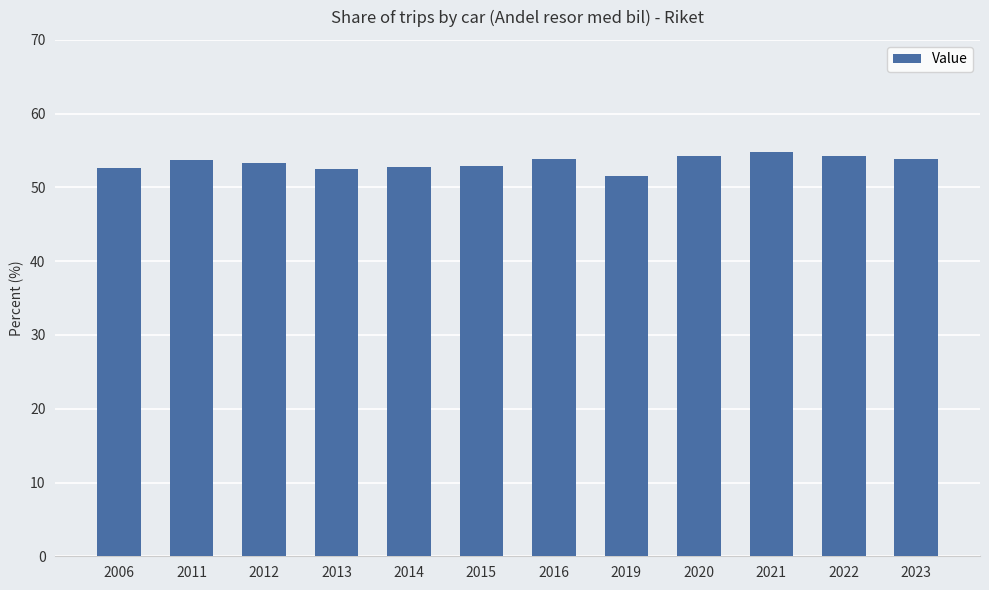

What is the maximum value shown in the chart?

54.8